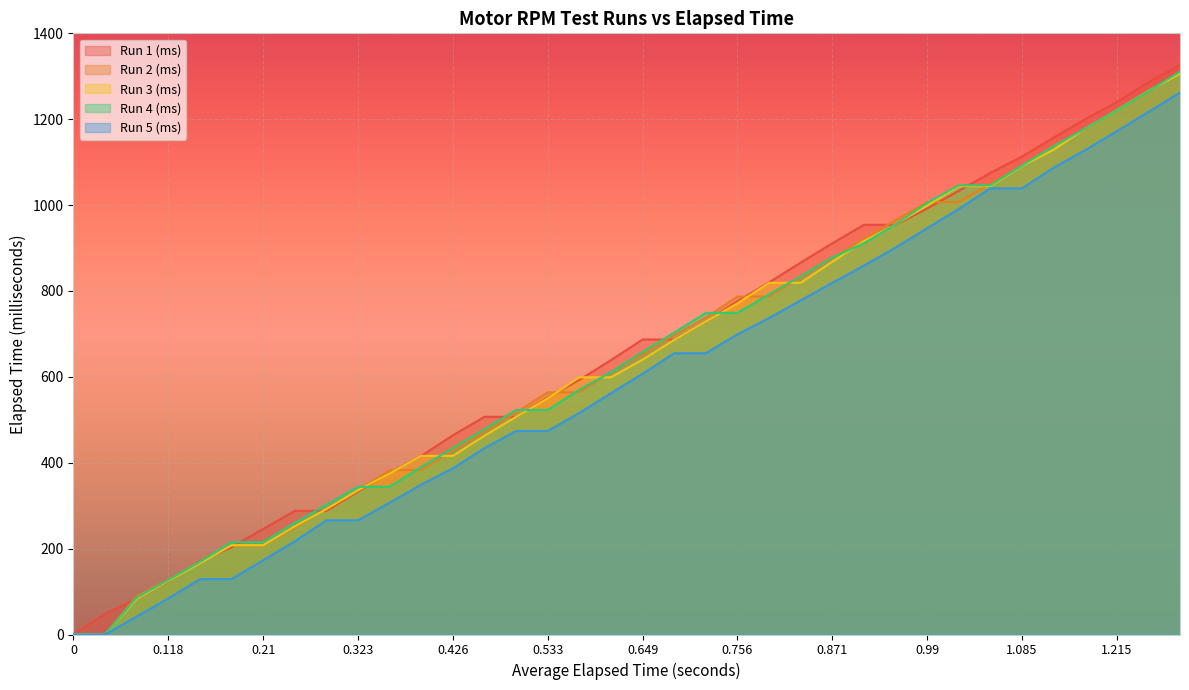

Where is Run 4 (ms) nearest to the value 655?

0.649